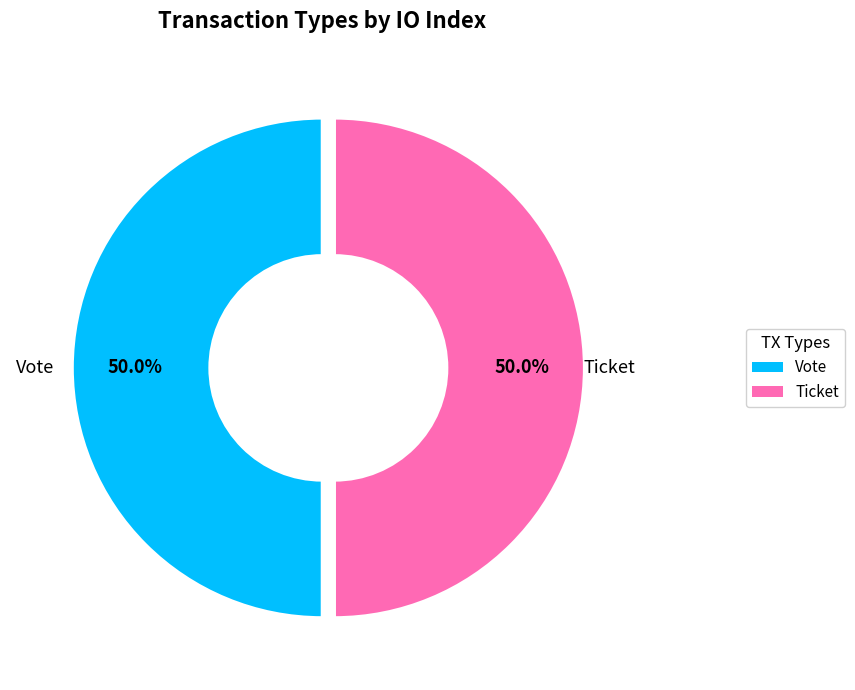

The Ticket slice represents 13% of the pie. True or false?

False